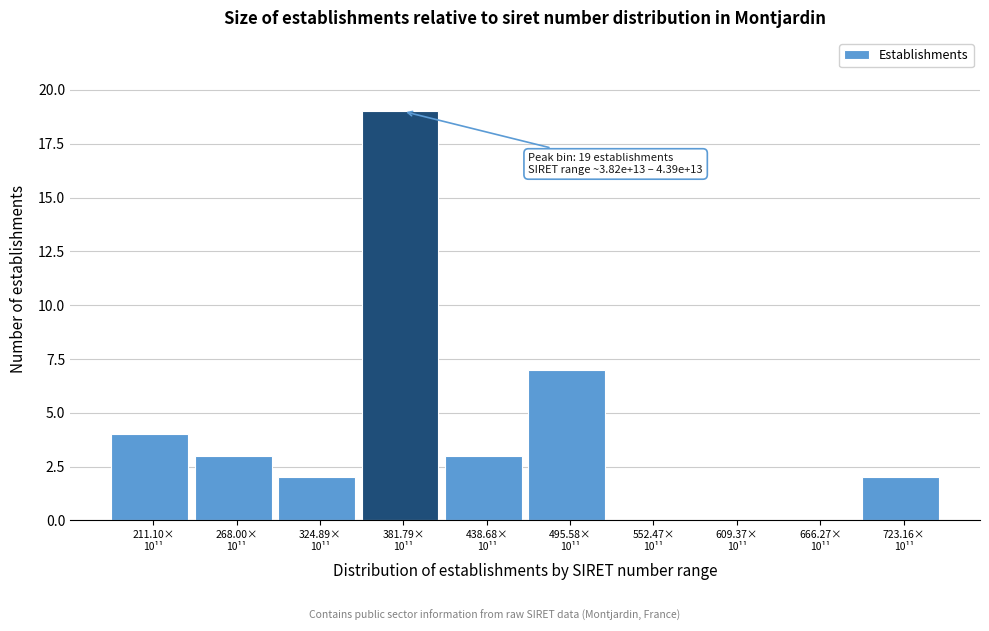

What is the sum of all values?

40